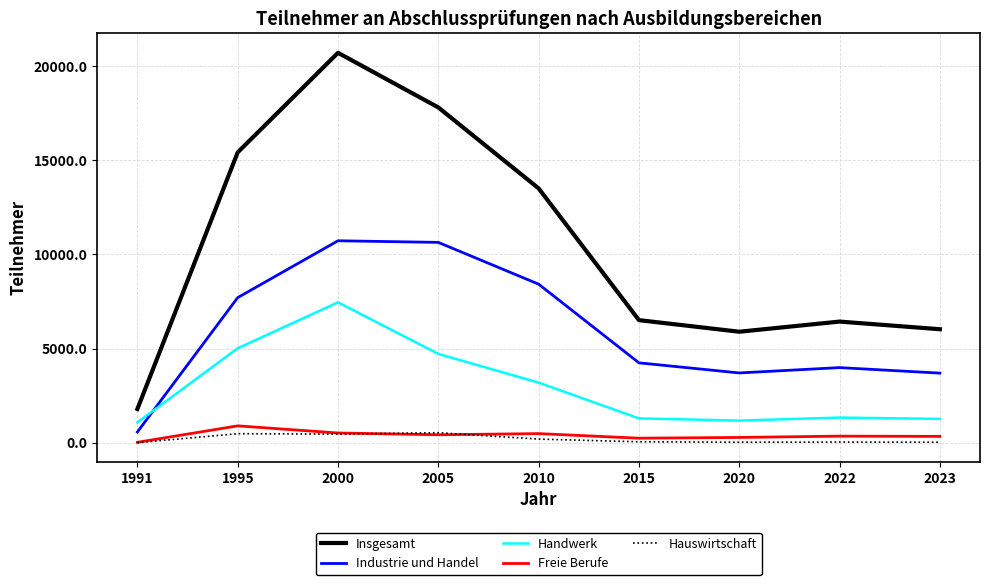

The value of Freie Berufe at 1991 is 27. True or false?

True